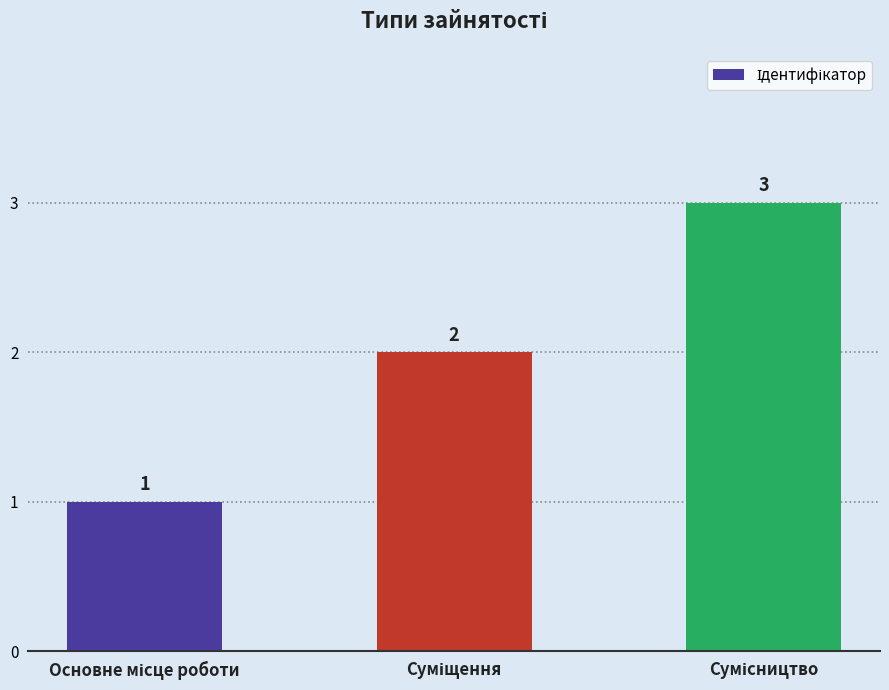

What is the sum of all values?

6